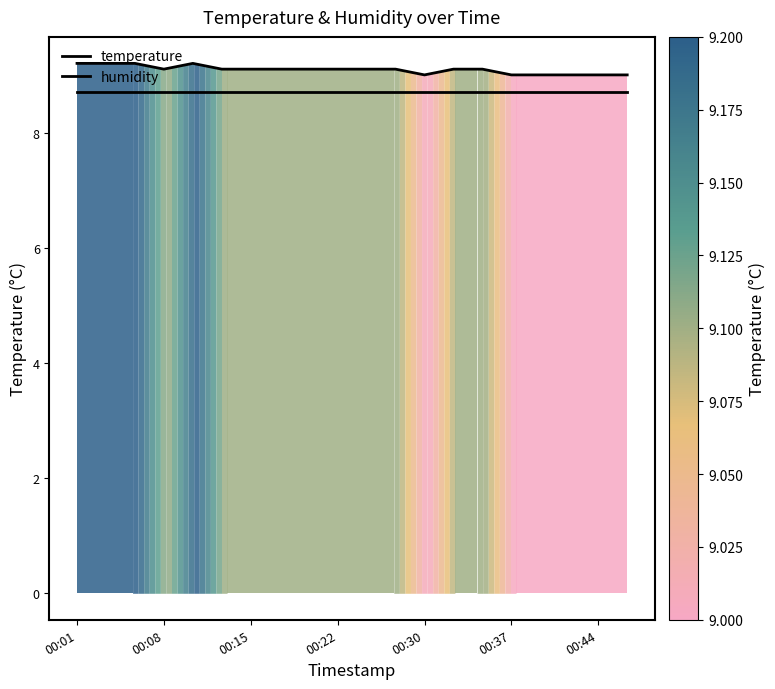

Which category has the lowest value in the humidity series?

00:01